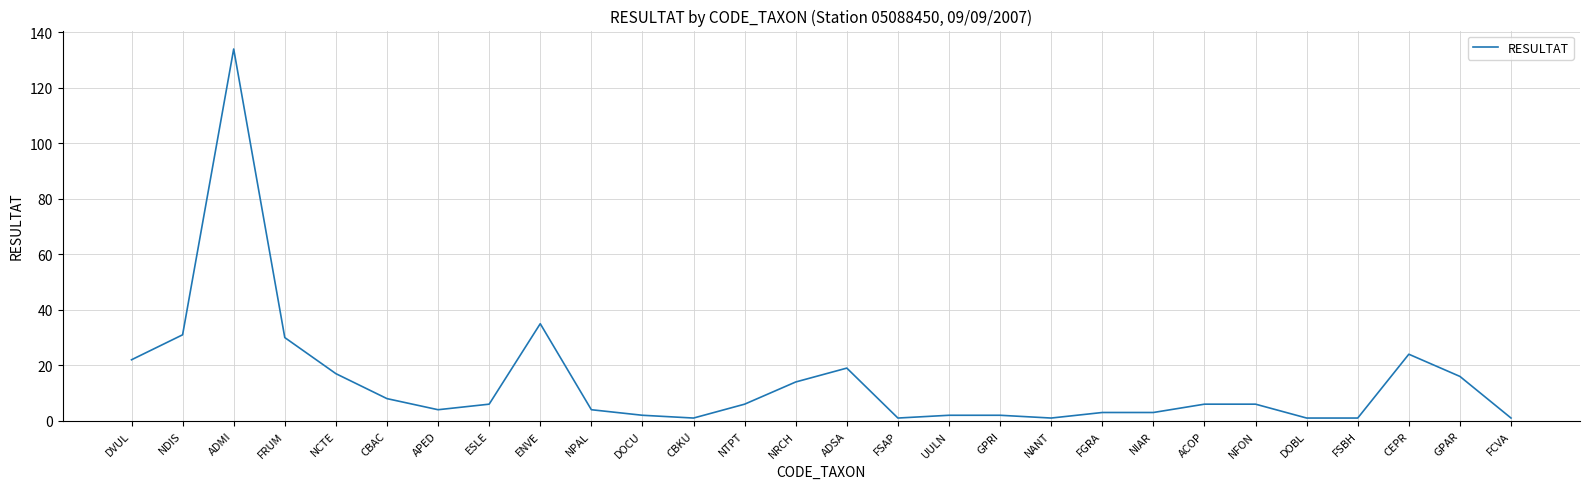

What value does the data have at FRUM, to the nearest 5?

30